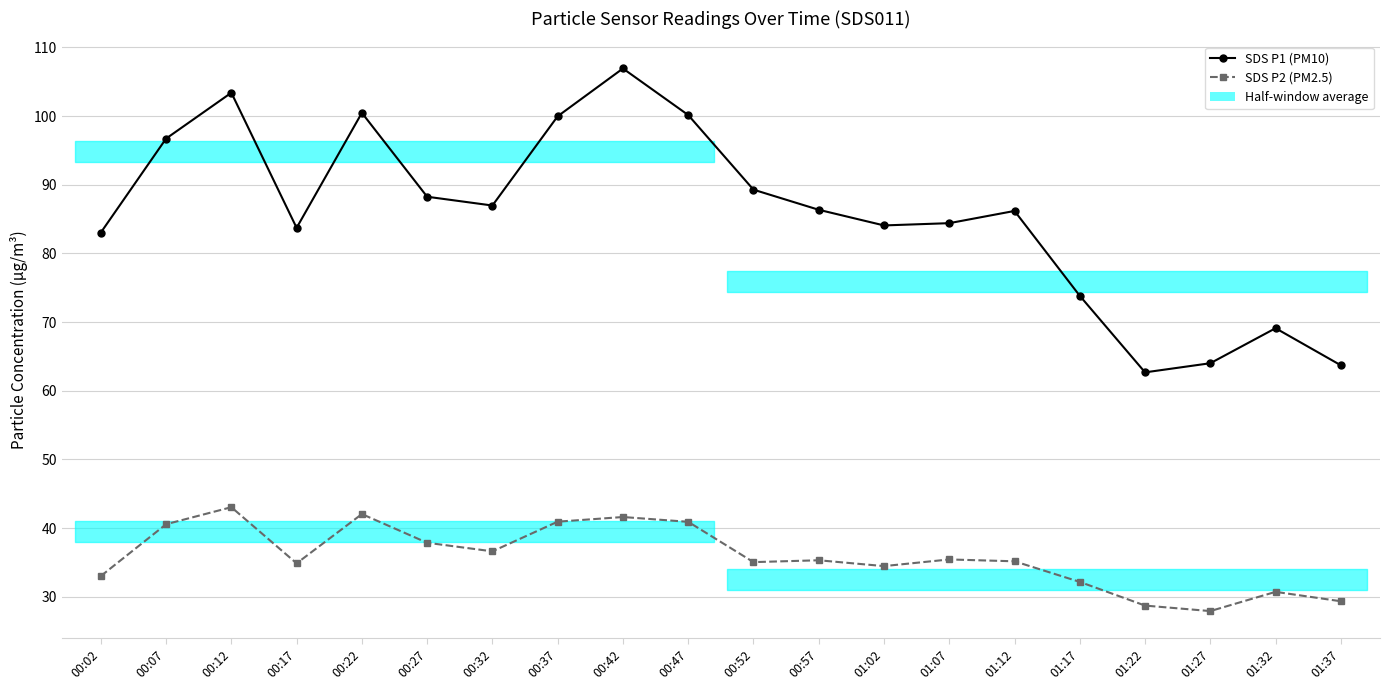

How many values in the SDS P1 (PM10) series exceed 86?

11